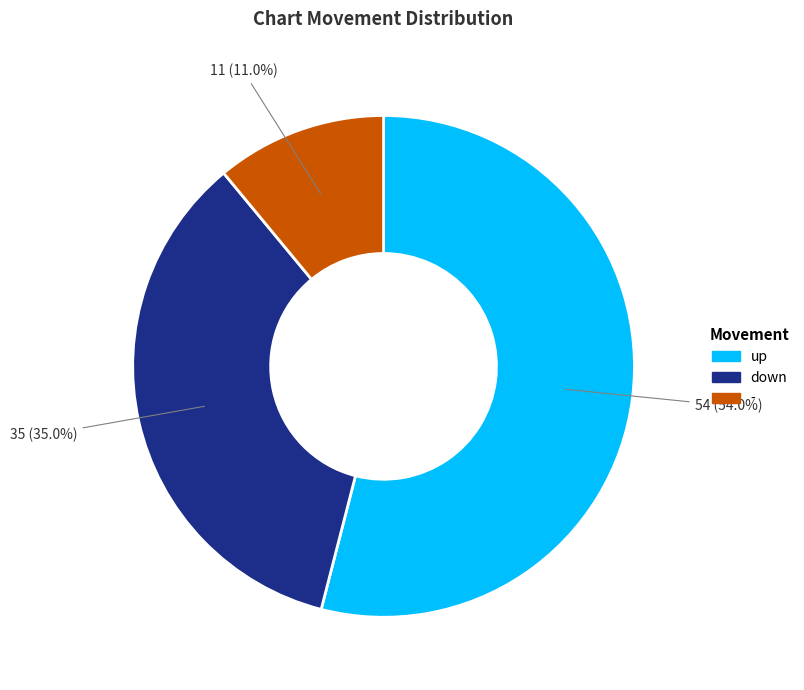

To the nearest percent, what is the difference between the down and - slice percentages?

24%